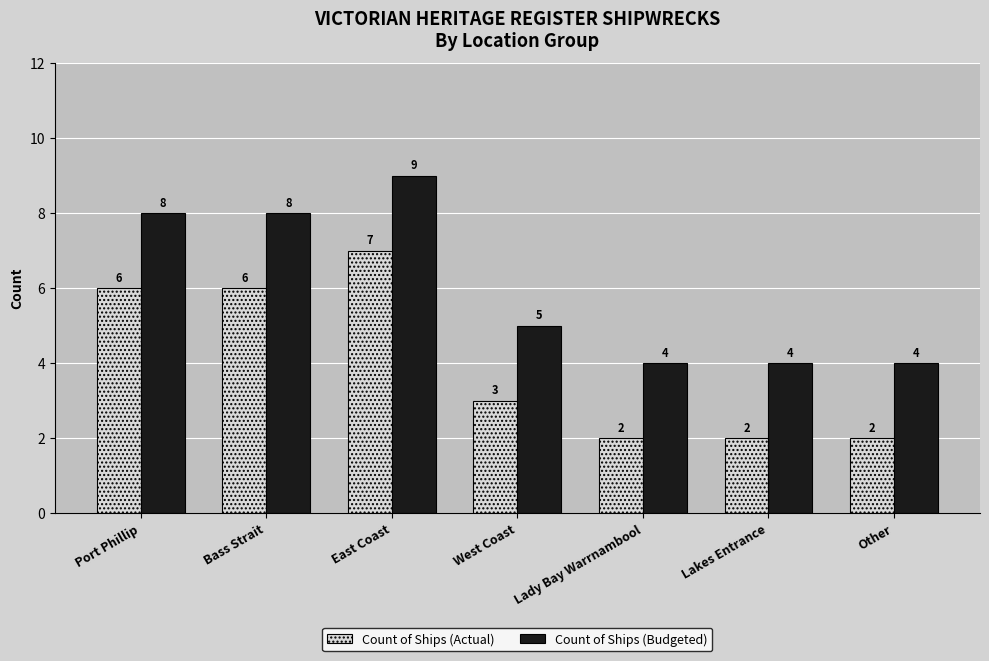

Which category has the highest value across all series?

East Coast